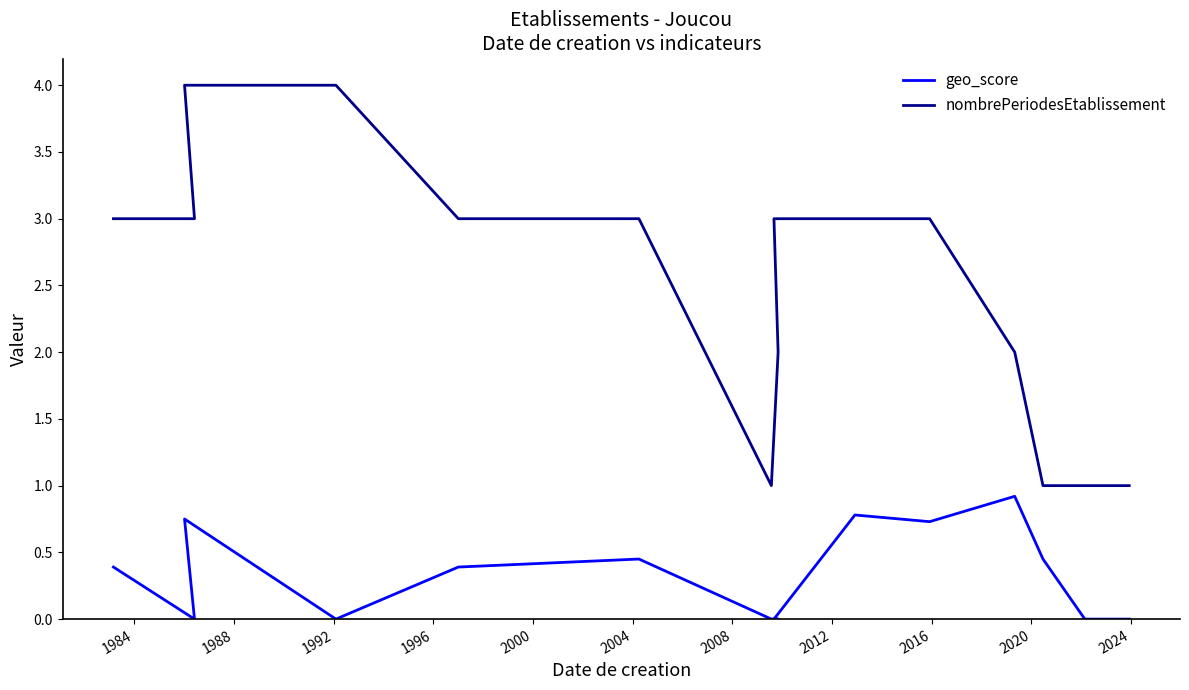

Is the value of geo_score at 2024 greater than the value of nombrePeriodesEtablissement at 1984?

No